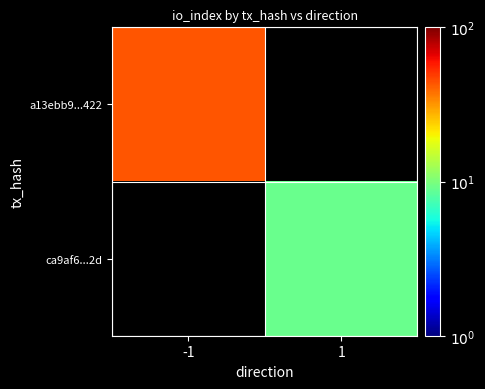

Which series has the widest spread of values?

a13ebb9...422